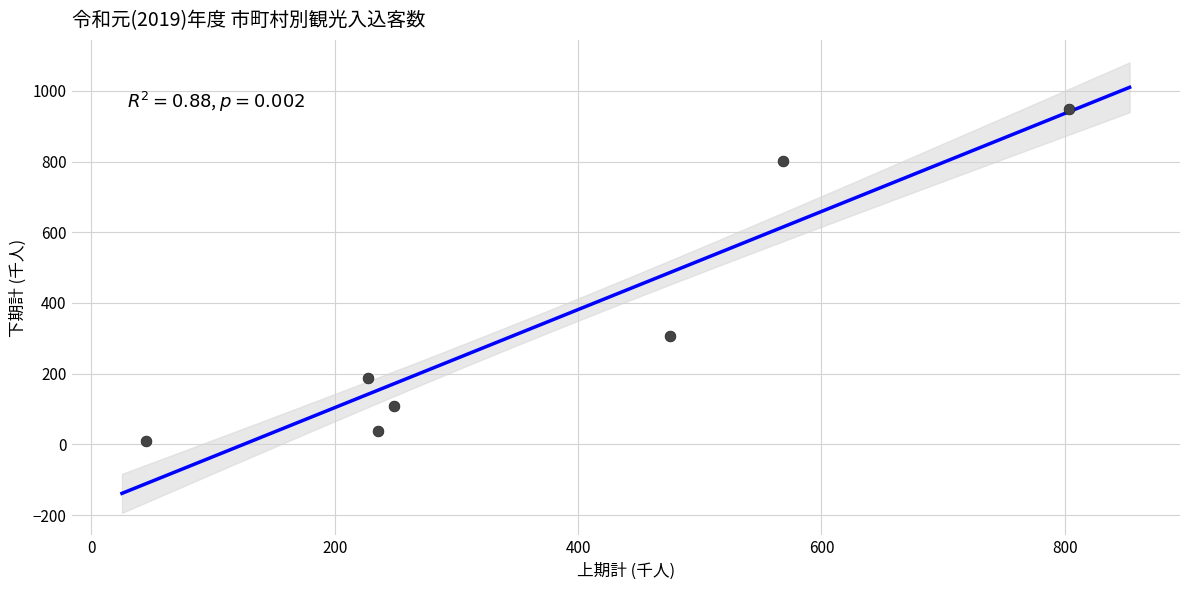

What Y value in the scatter plot is closest to 479?

306.2